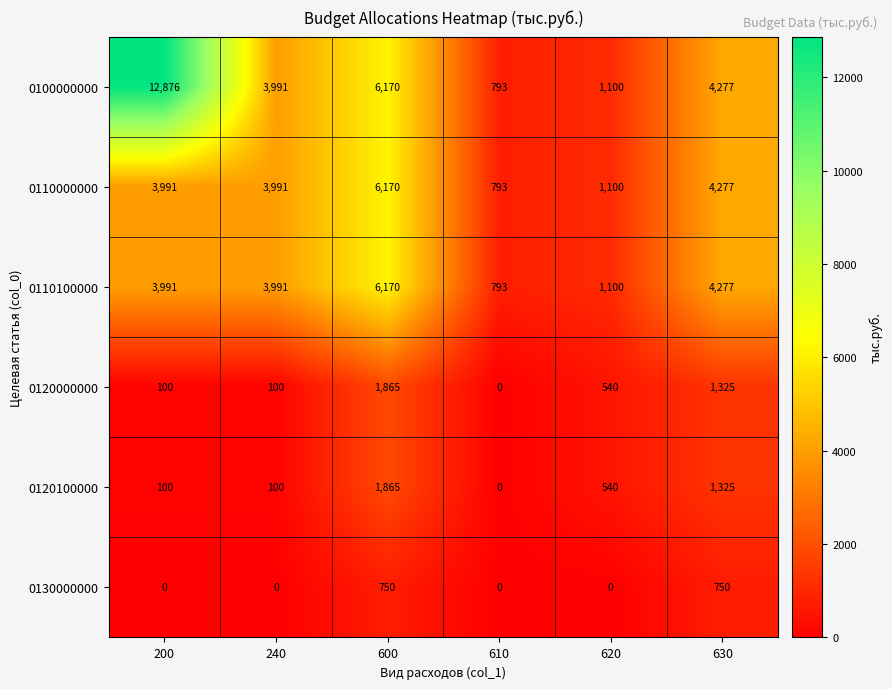

The value of 0110000000 at 600 is 8411. True or false?

False